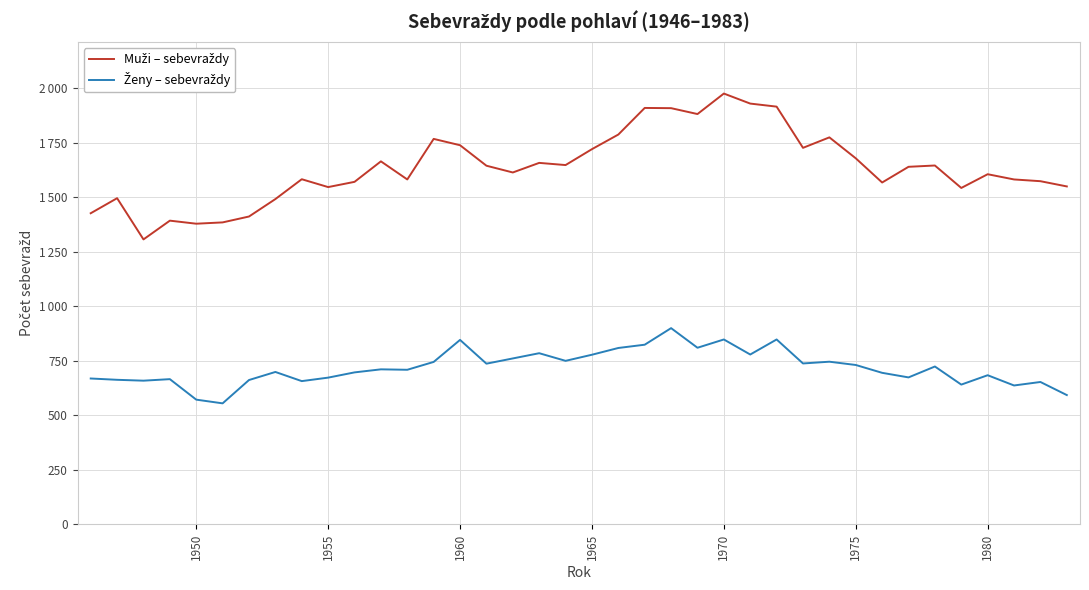

Does the chart display data point markers on the line(s)?

No